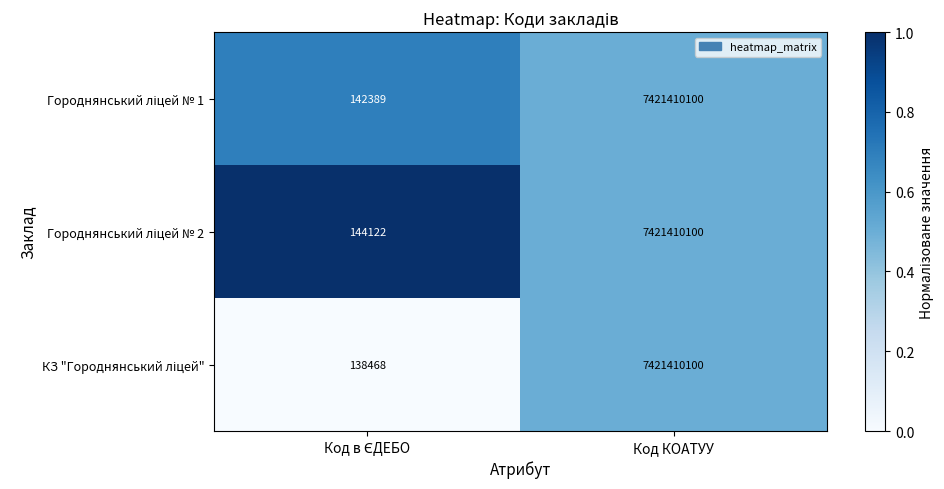

What is the greatest value displayed?

7421410100